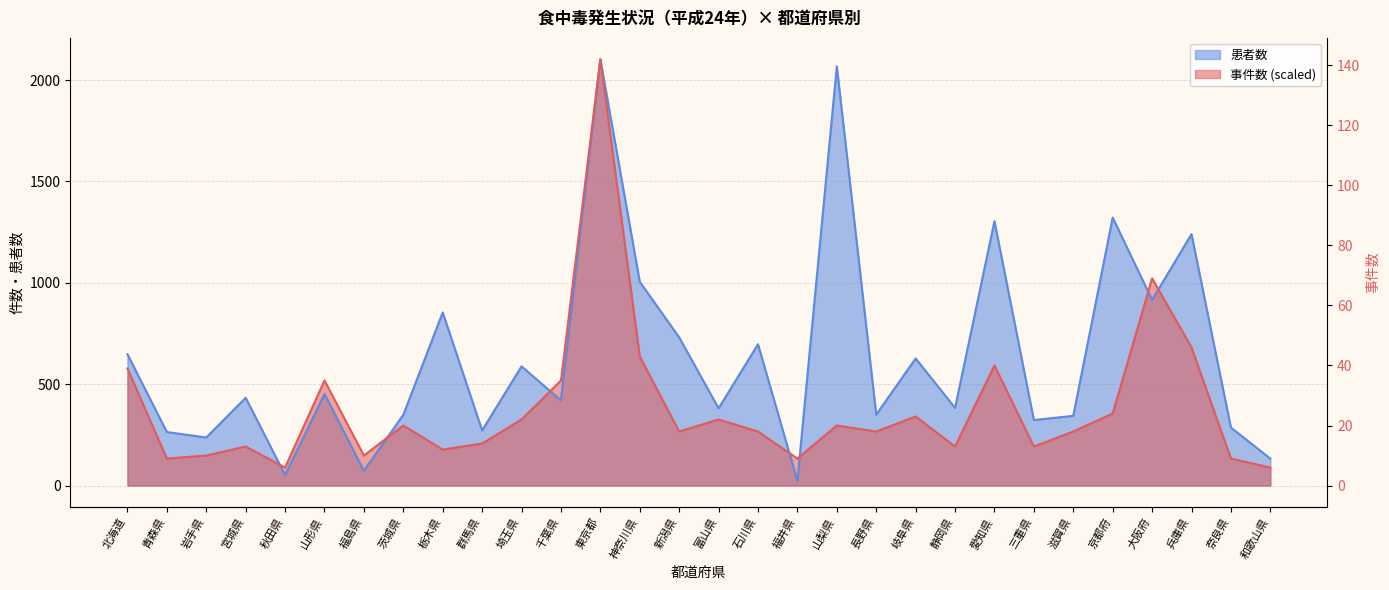

Which has a higher value, 福井県 or 三重県?

三重県